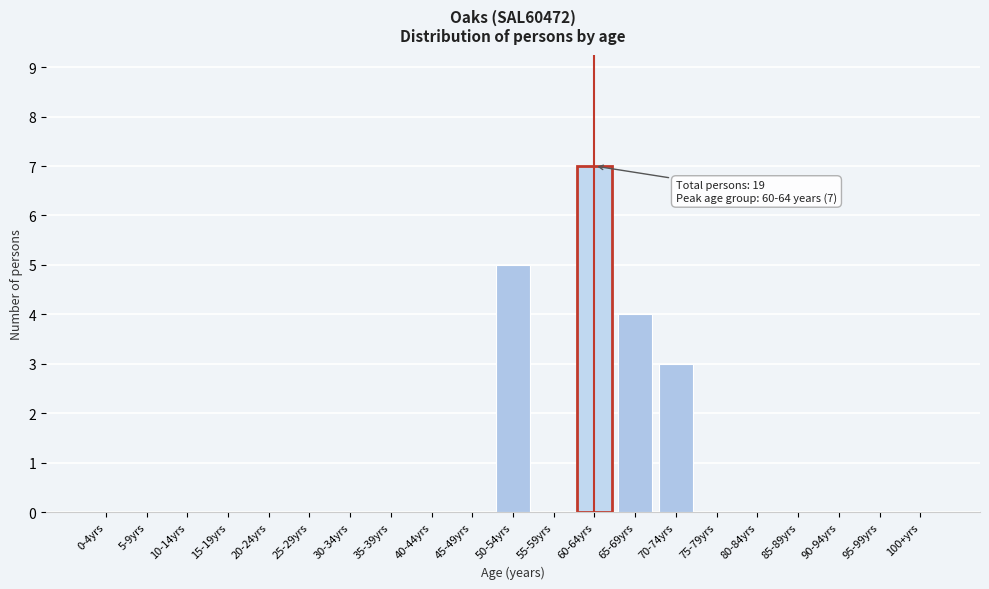

Reading right to left, list all the values displayed in this chart.

100+yrs=0	95-99yrs=0	90-94yrs=0	85-89yrs=0	80-84yrs=0	75-79yrs=0	70-74yrs=3	65-69yrs=4	60-64yrs=7	55-59yrs=0	50-54yrs=5	45-49yrs=0	40-44yrs=0	35-39yrs=0	30-34yrs=0	25-29yrs=0	20-24yrs=0	15-19yrs=0	10-14yrs=0	5-9yrs=0	0-4yrs=0